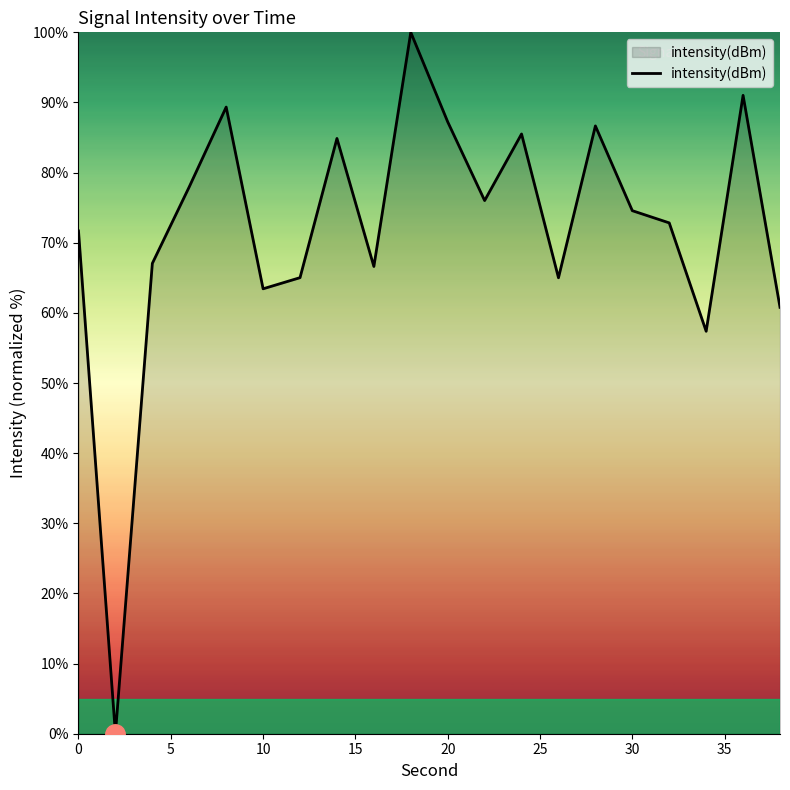

What is the difference between the maximum and minimum values?

100.0